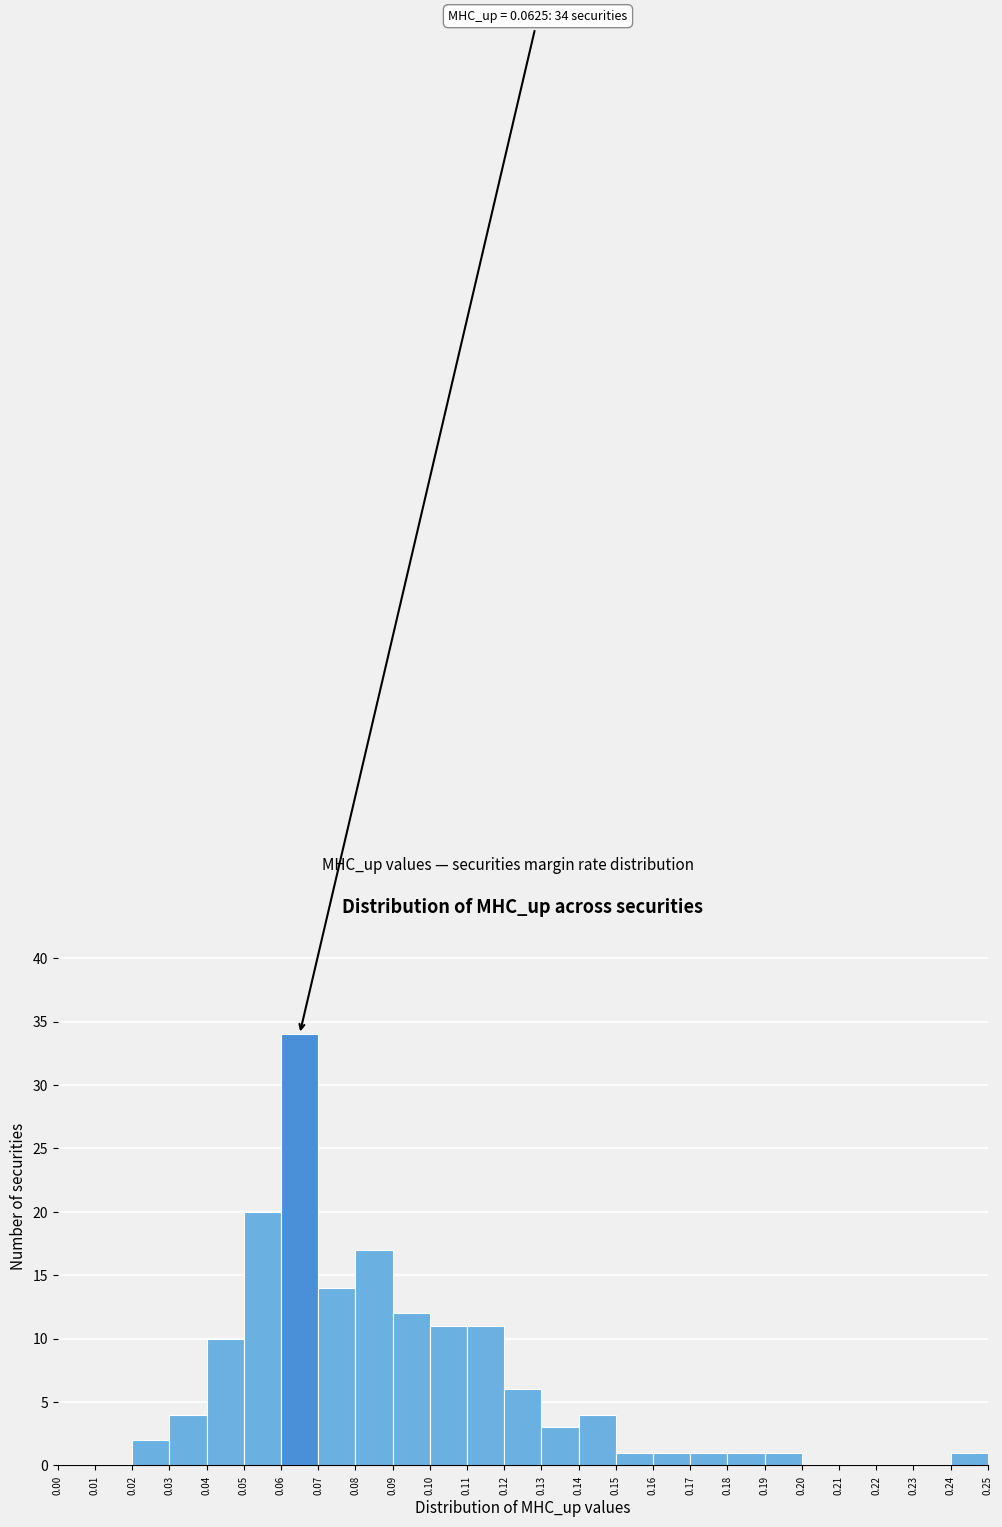

Which range on the x-axis has the tallest bar?

0.06 to 0.07